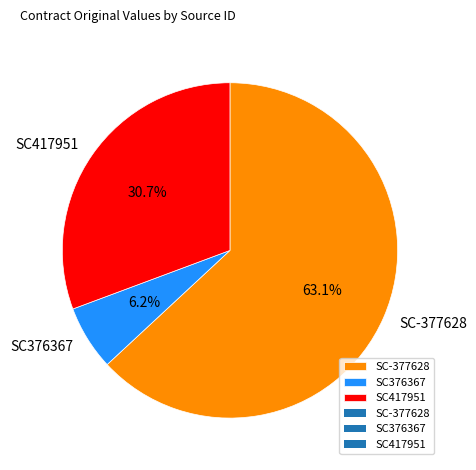

Which slice represents more than half of the pie?

SC-377628